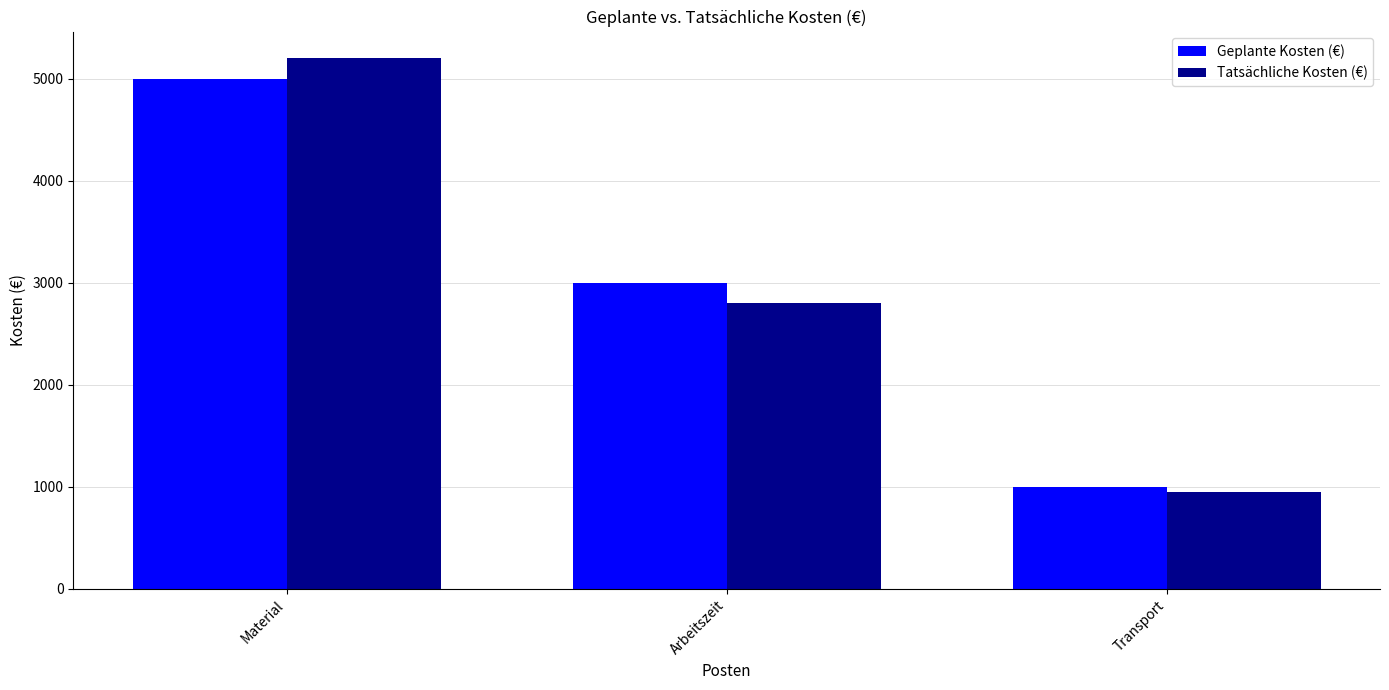

Reading right to left, list all the values displayed in this chart.

Geplante Kosten (€): Transport=1000	Arbeitszeit=3000	Material=5000
Tatsächliche Kosten (€): Transport=950	Arbeitszeit=2800	Material=5200